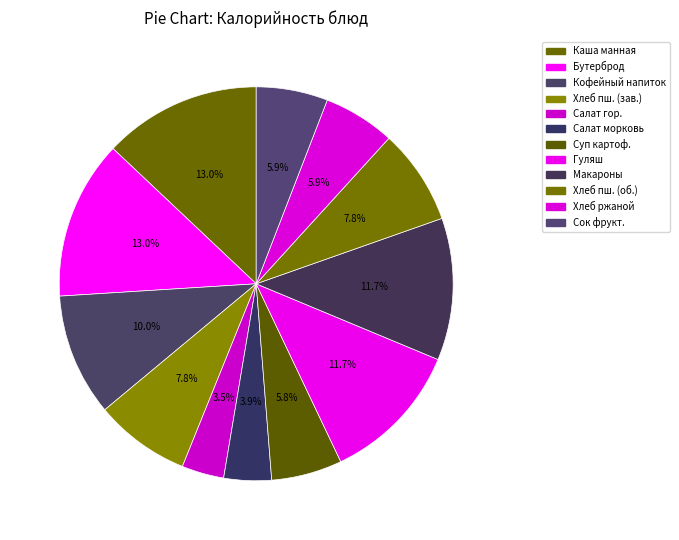

How many segments does this pie chart have?

12